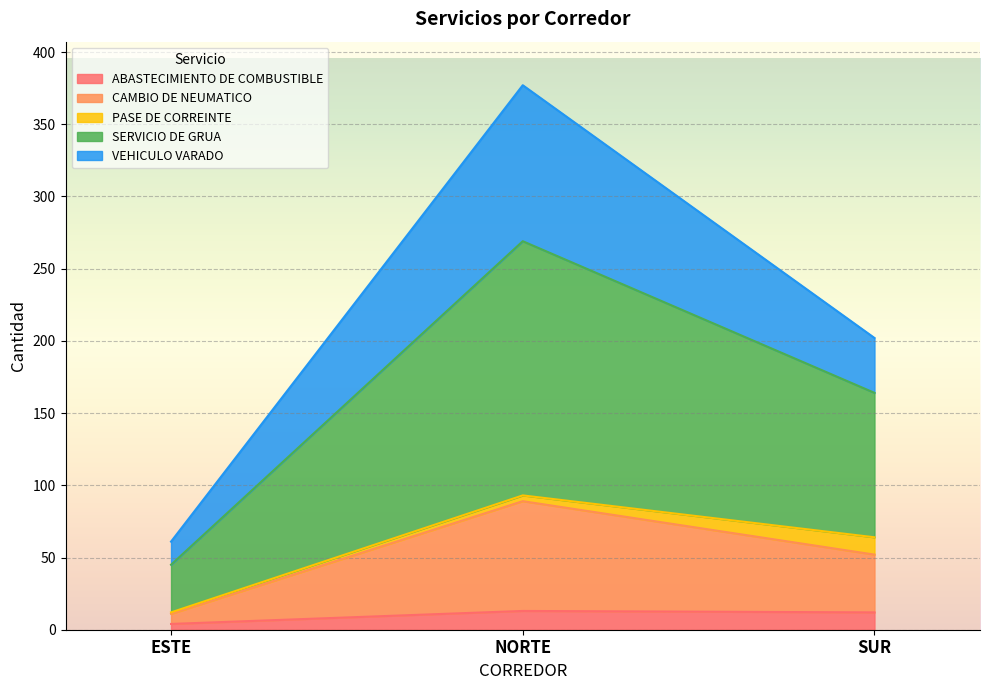

At which category is the sum across all series the highest?

NORTE